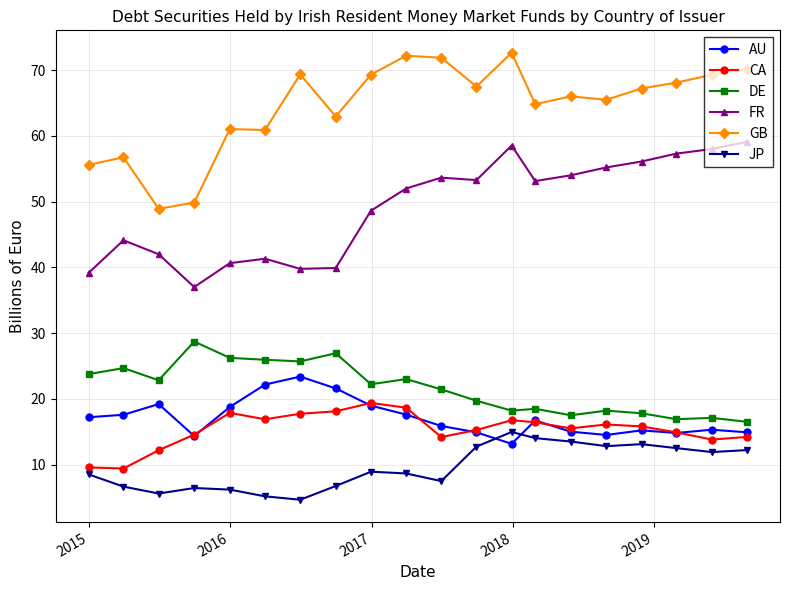

What is the average value of the CA series?

15.4